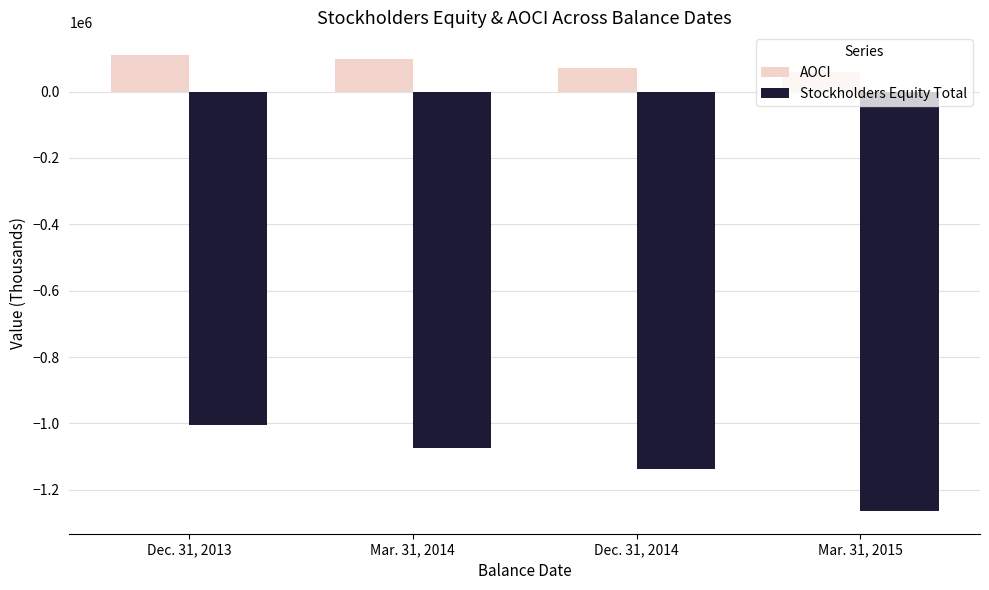

Reading left to right, list all the values displayed in this chart.

AOCI: 109881	97776	71853	59132
Stockholders Equity Total: -1005970	-1075365	-1137871	-1263849